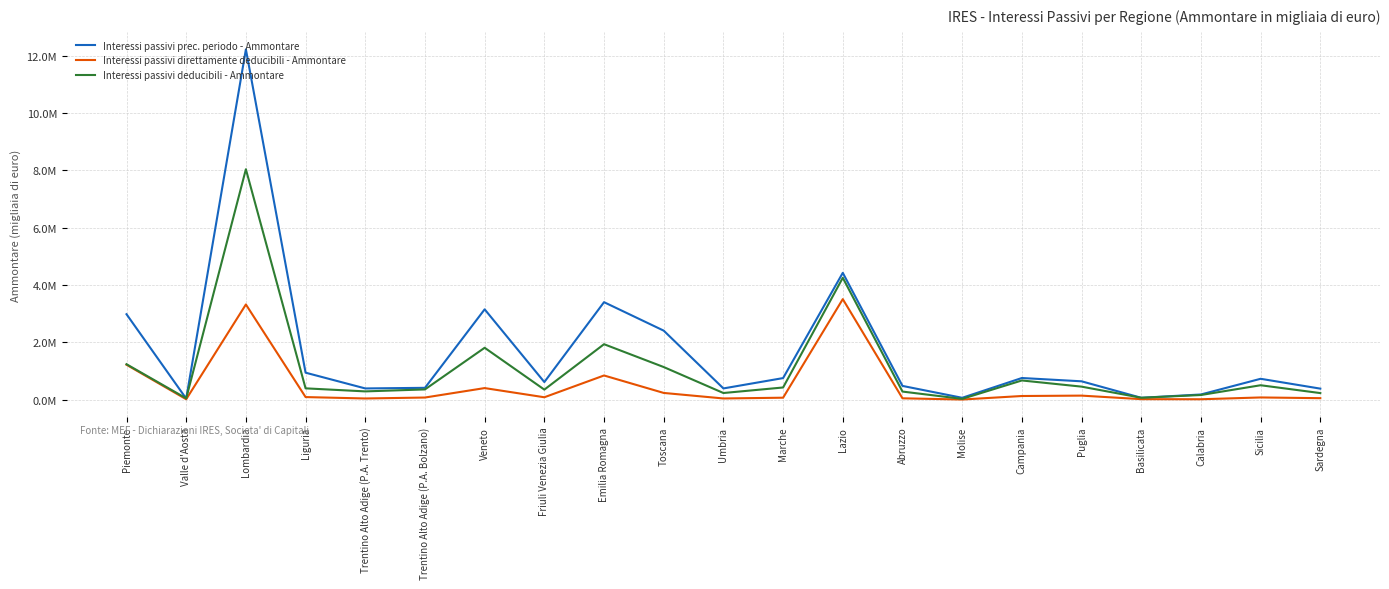

What are all the series names shown in the legend?

Interessi passivi prec. periodo - Ammontare, Interessi passivi direttamente deducibili - Ammontare, Interessi passivi deducibili - Ammontare